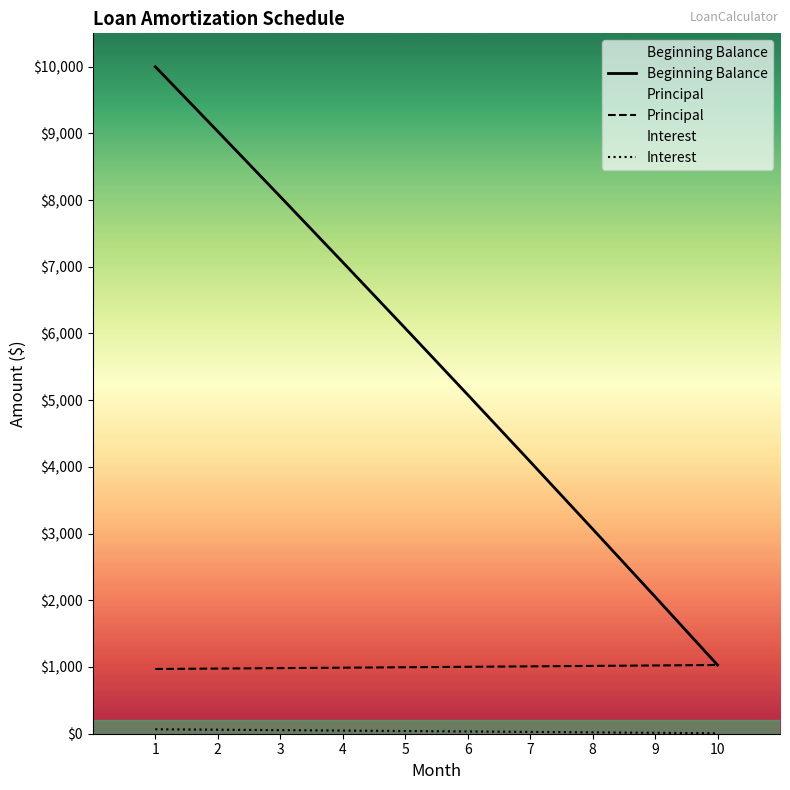

What is the value of the Principal point at the 1st from the left?

970.4